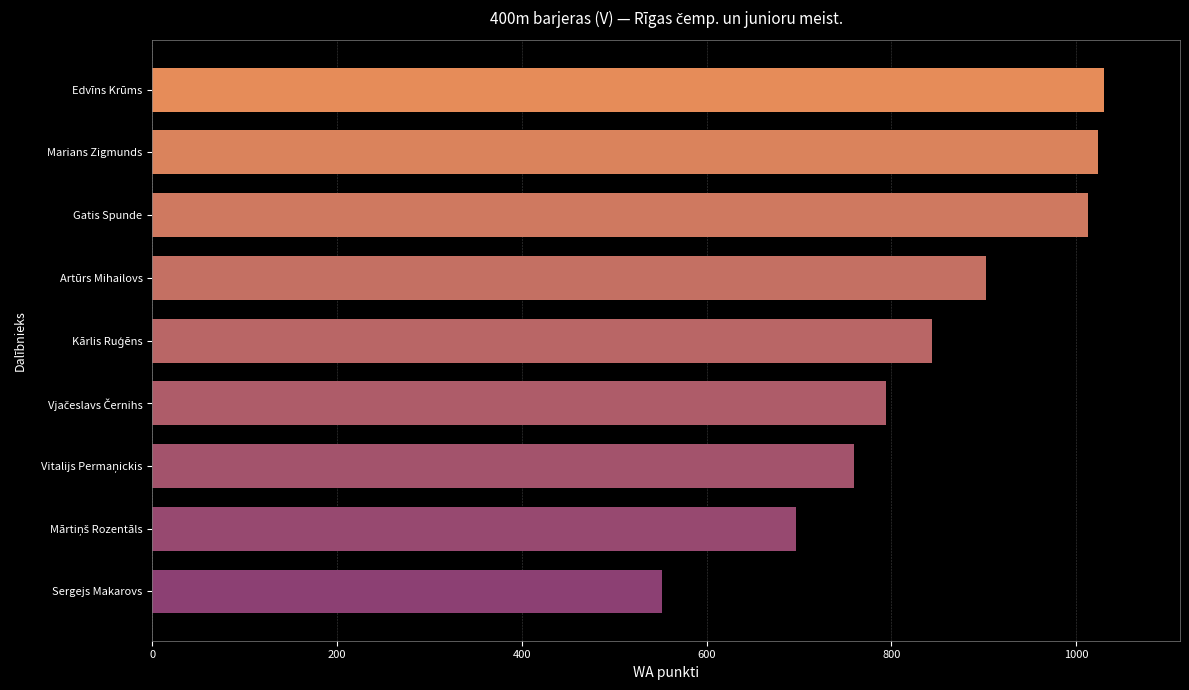

What is the difference between the second highest and minimum values?

472